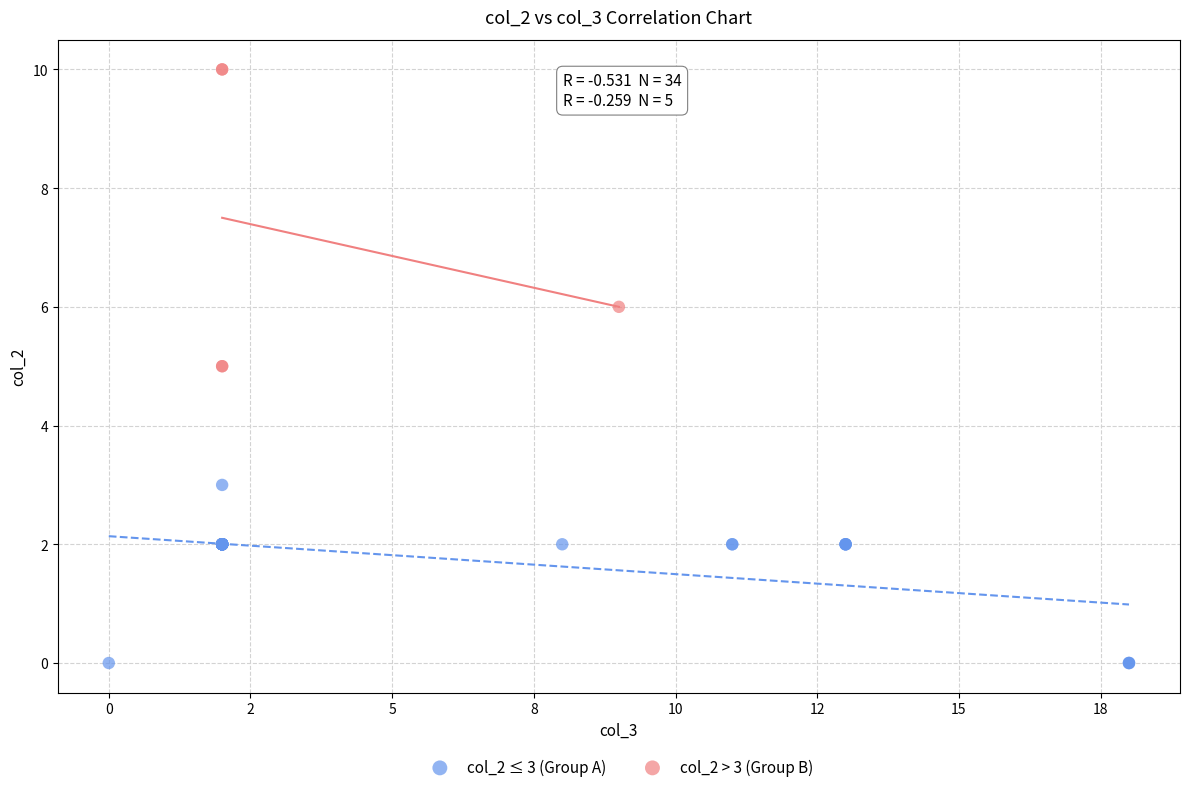

Which series contains the lowest Y value?

col_2 ≤ 3 (Group A)